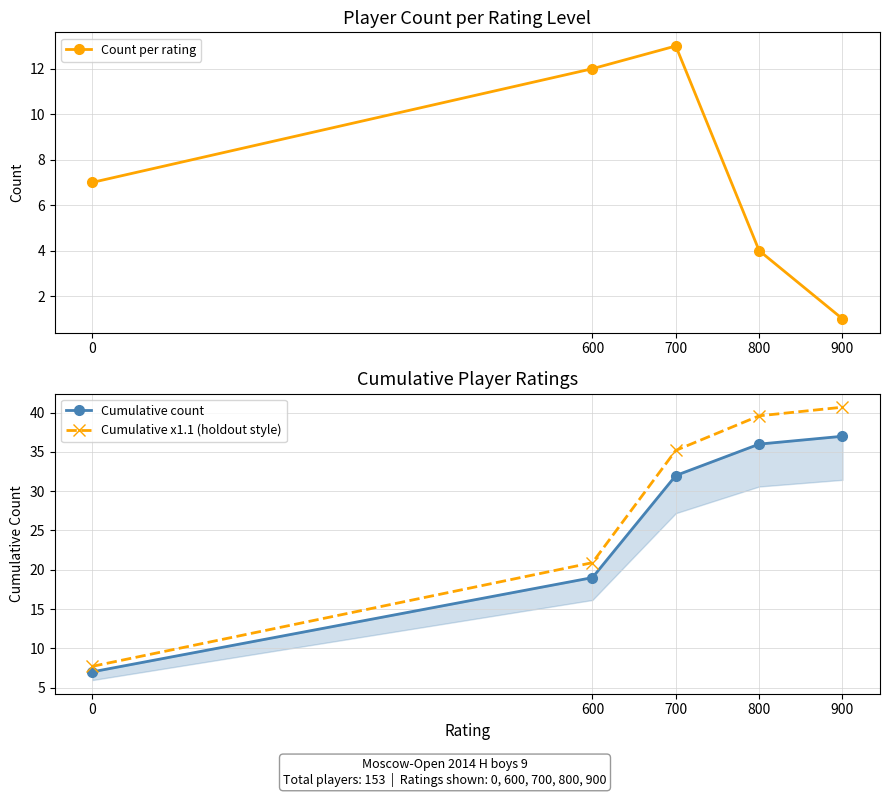

Rank the series by their maximum value, from lowest to highest.

Count per rating, Cumulative count, Cumulative x1.1 (holdout style)